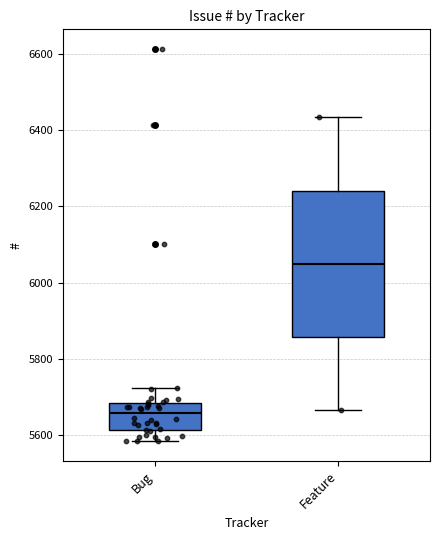

Reading left to right, transcribe this box plot: for each box, give where its median line is, the range the box spans, and where its two whiskers end, as read against the y-axis. The values are not printed on the chart, so give them approximately, as read against the axis.

Bug: median 5660, box 5620 to 5680, whiskers 5580 to 5720
Feature: median 6060, box 5860 to 6240, whiskers 5660 to 6440